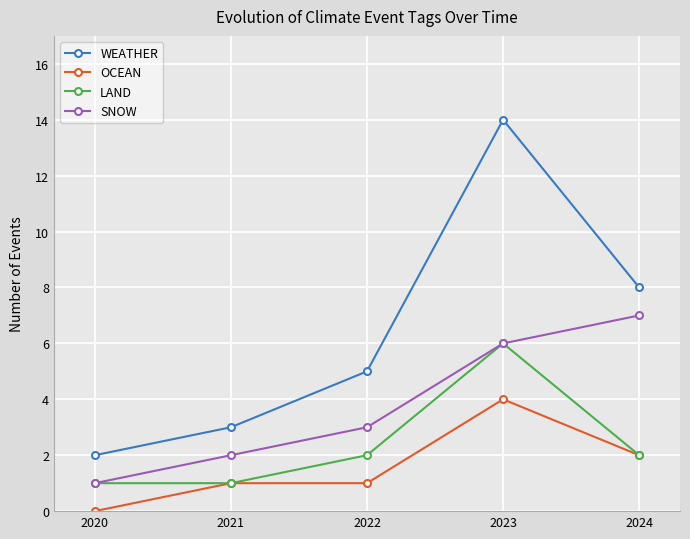

At which category is the sum across all series the highest?

2023